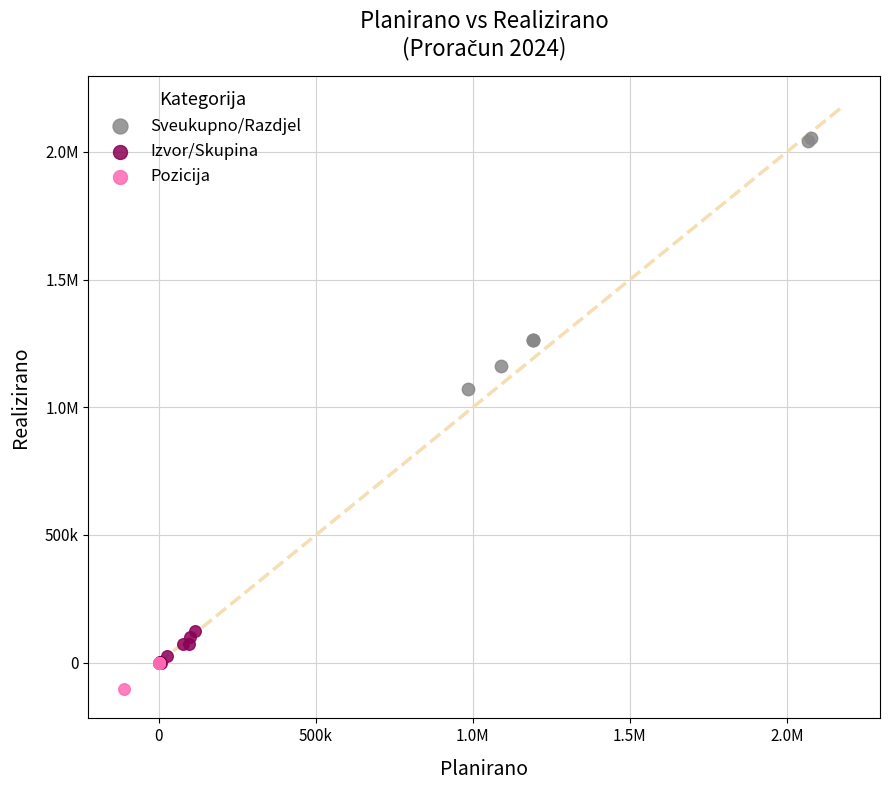

What are all the series names shown in the legend?

Sveukupno/Razdjel, Izvor/Skupina, Pozicija